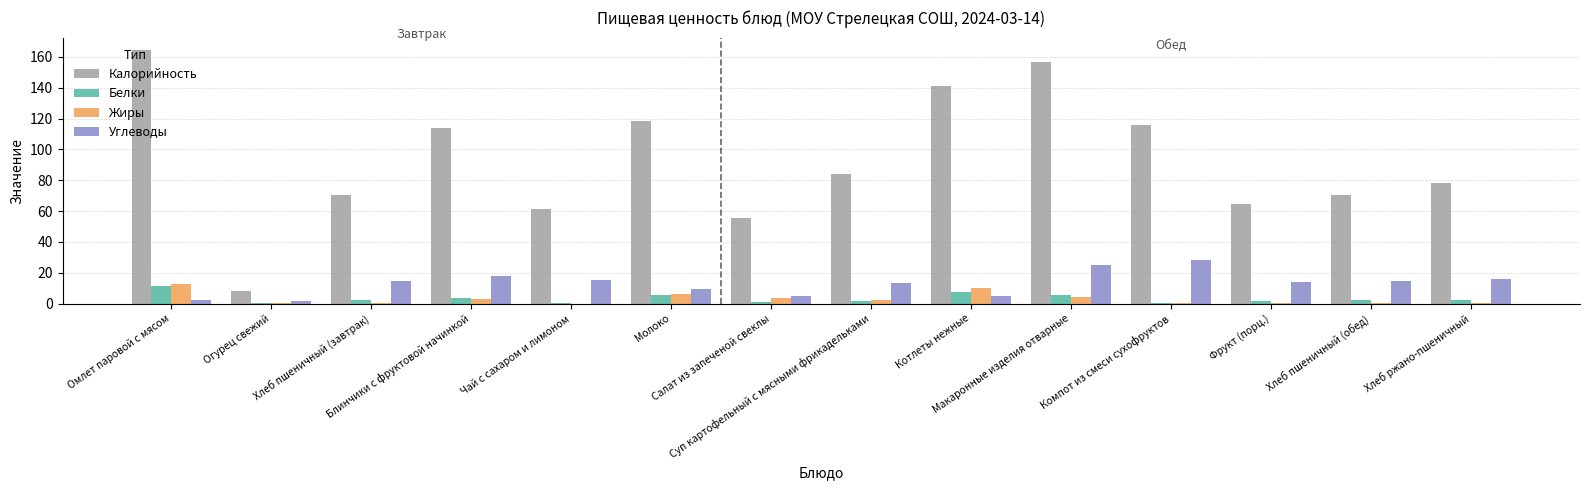

What are all the series names shown in the legend?

Калорийность, Белки, Жиры, Углеводы